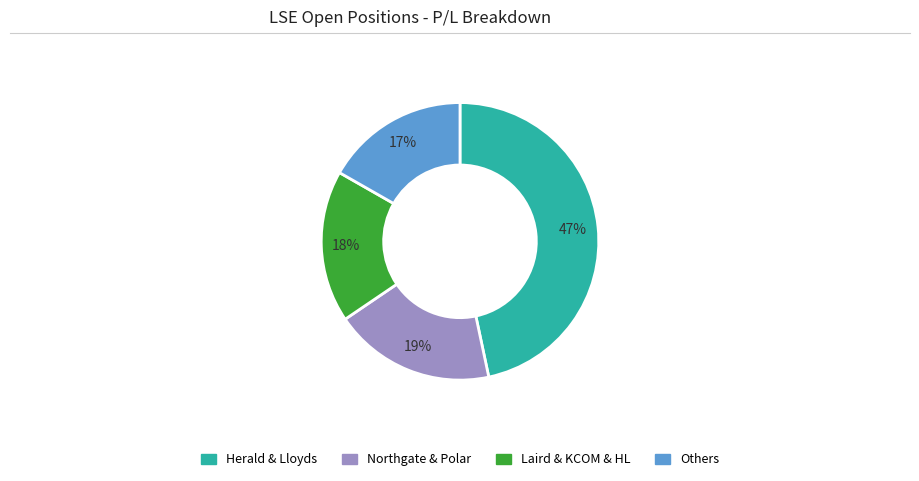

To the nearest percent, what is the average slice percentage?

25%